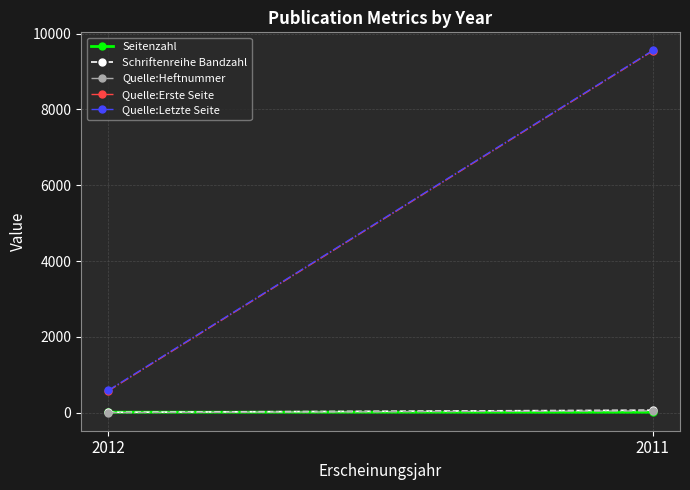

What are all the series names shown in the legend?

Seitenzahl, Schriftenreihe Bandzahl, Quelle:Heftnummer, Quelle:Erste Seite, Quelle:Letzte Seite